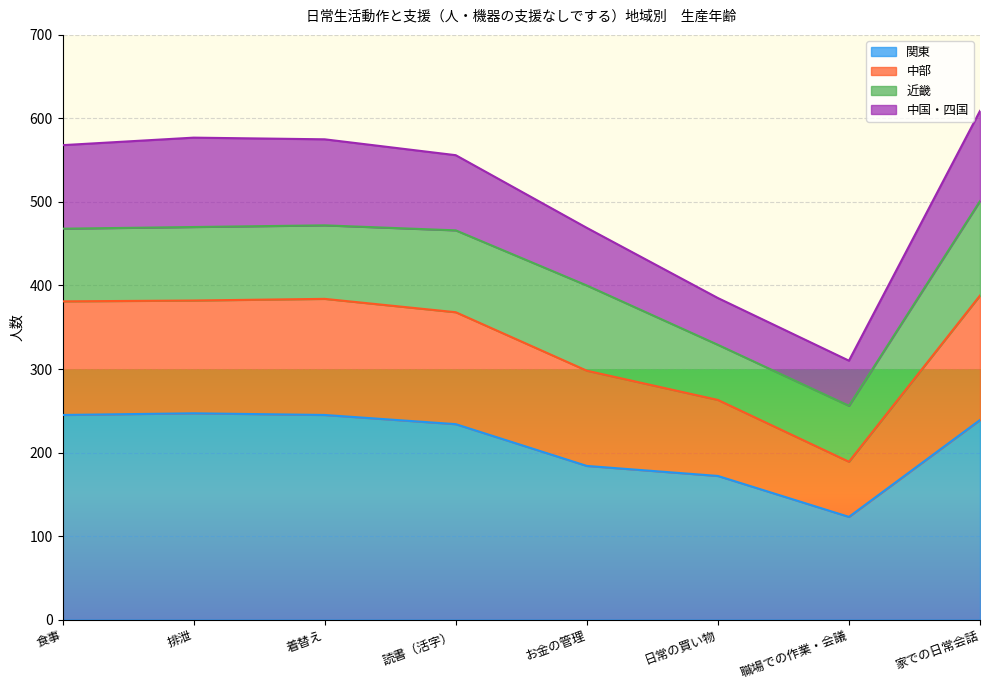

True or false: 関東 has more than 2 points higher than both neighbors.

False